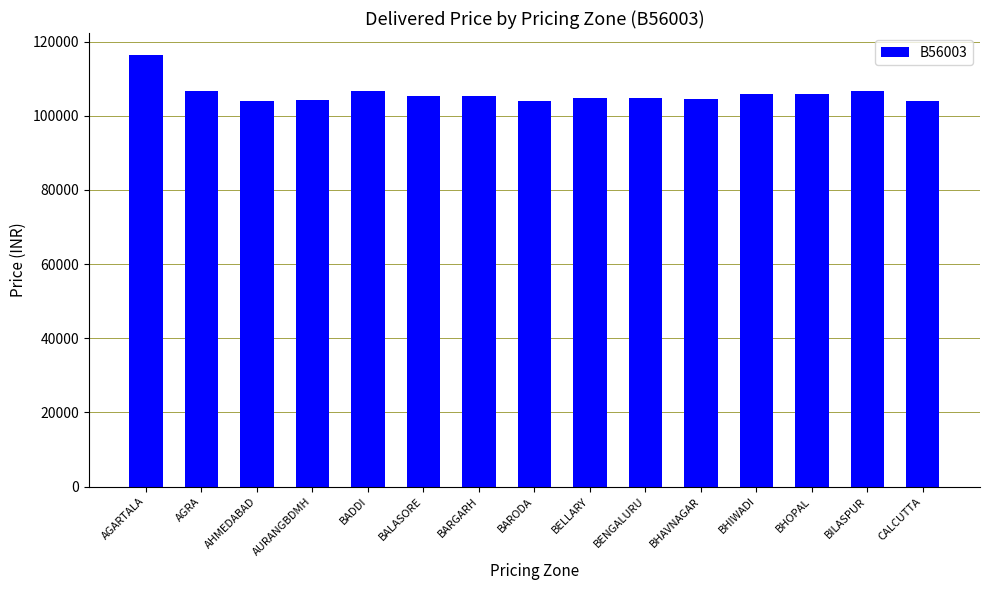

Where is the data nearest to the value 110224?

AGRA